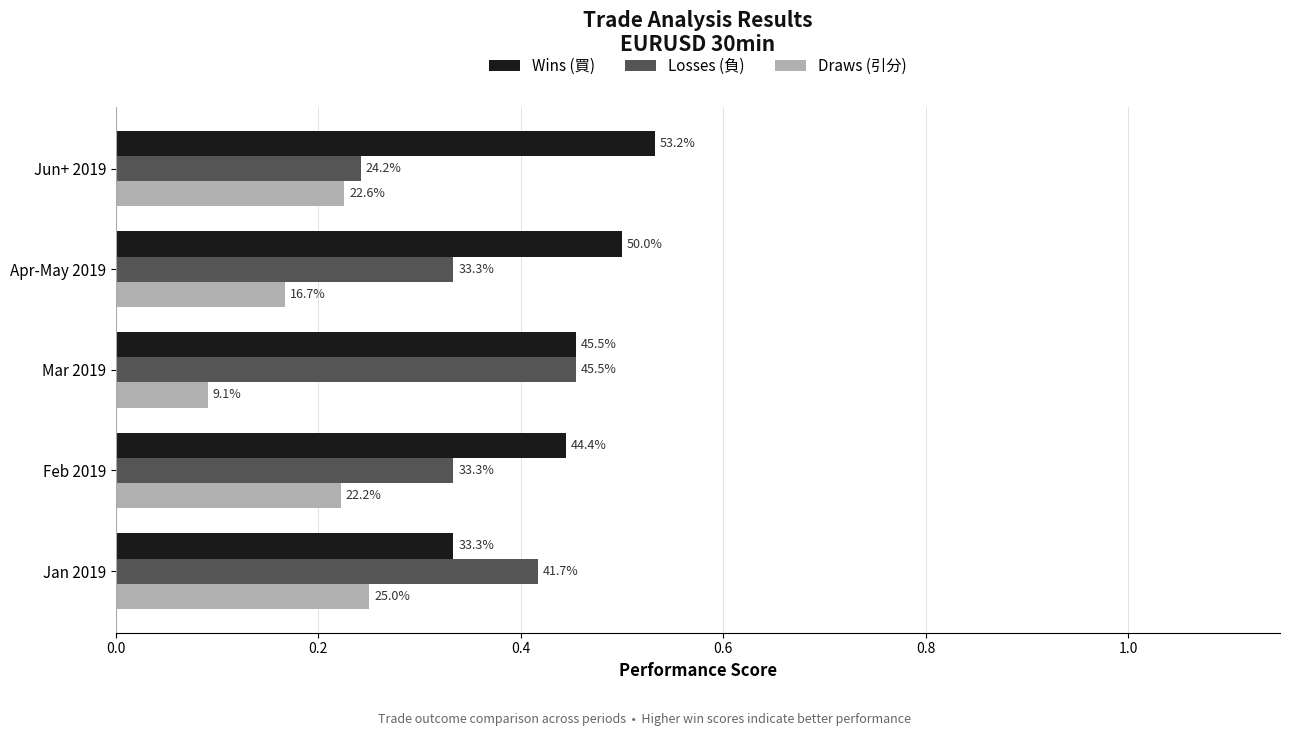

What is the highest value of the Wins (買) series?

0.5